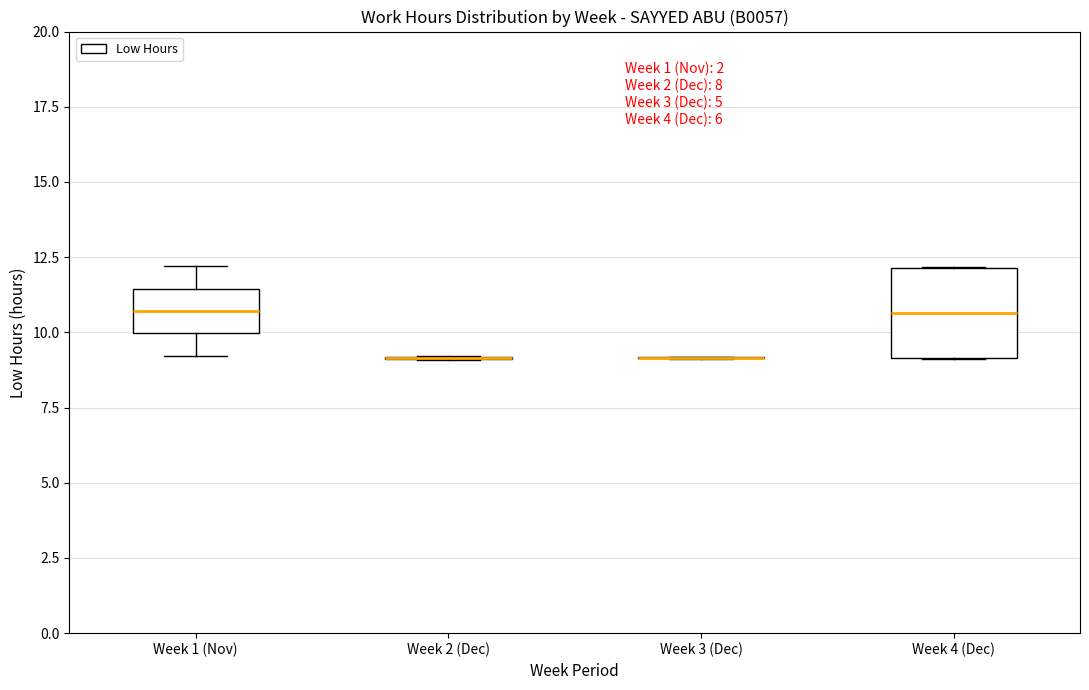

Reading left to right, read every box against the y-axis: the position of its median line, the range the box covers, and the ends of its whiskers. The values are not printed on the chart, so give them approximately, as read against the axis.

Week 1 (Nov): median 10.5, box 10.0 to 11.5, whiskers 9.0 to 12.0
Week 2 (Dec): box collapsed to a line at 9.0, whiskers 9.0 to 9.0
Week 3 (Dec): box collapsed to a line at 9.0, whiskers 9.0 to 9.0
Week 4 (Dec): median 10.5, box 9.0 to 12.0, whiskers 9.0 to 12.0